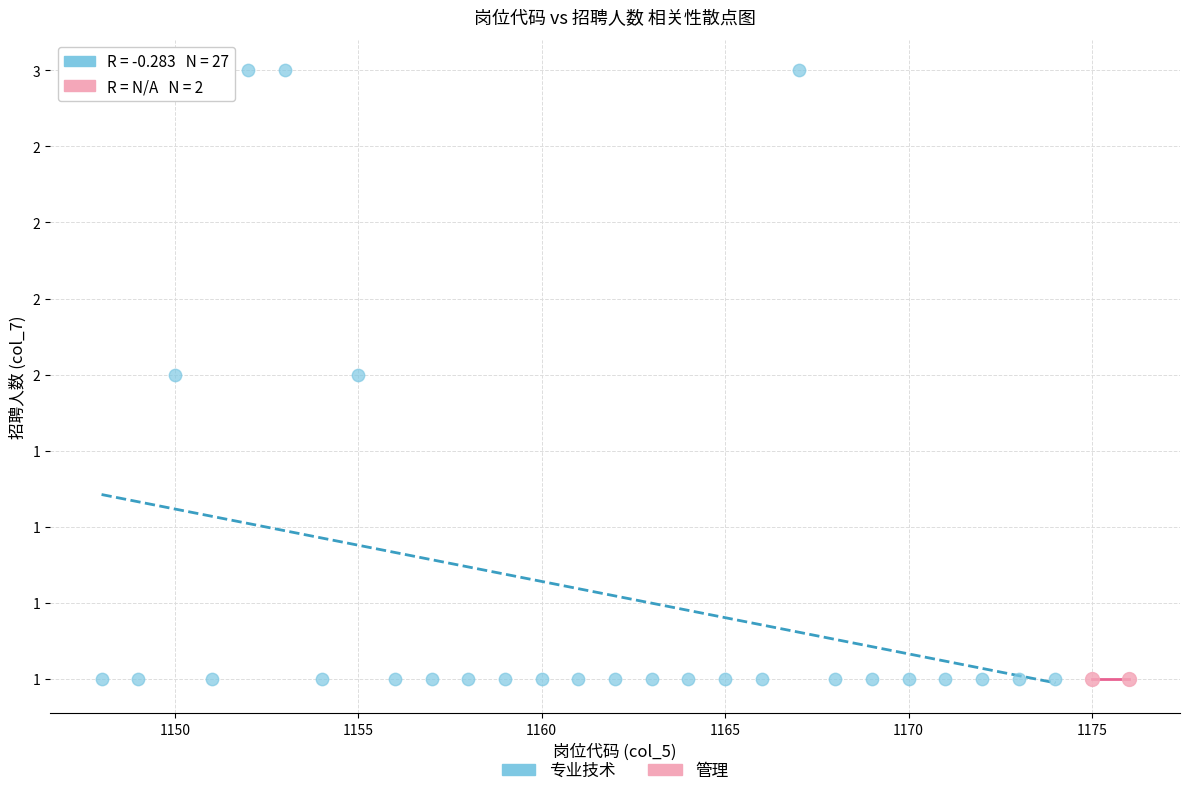

What are all the series names shown in the legend?

专业技术, 管理